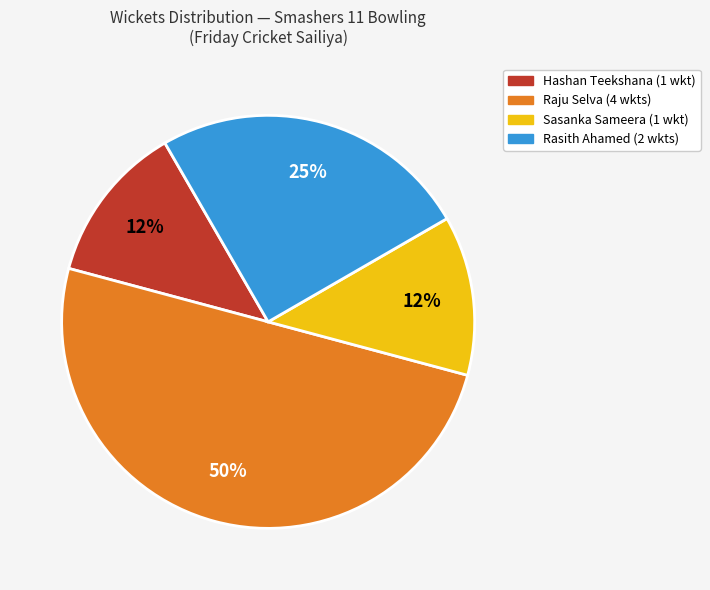

To the nearest percent, what is the average slice percentage?

25%